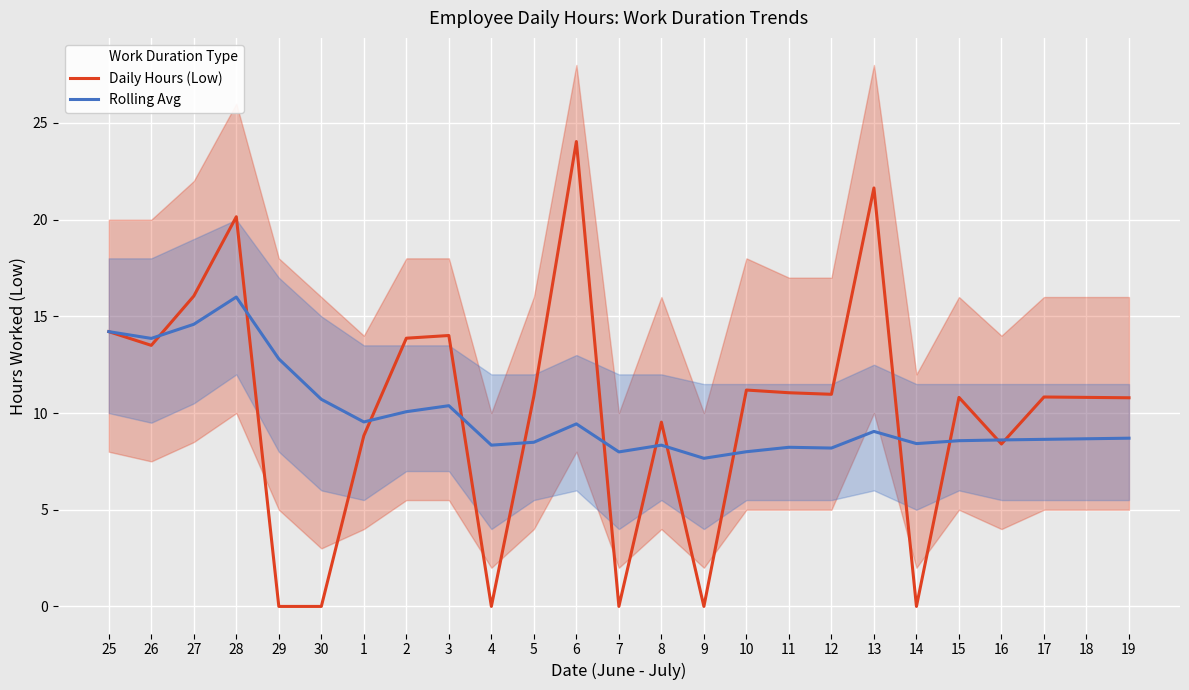

True or false: Rolling Avg has a value of 13.9 at 26.

True